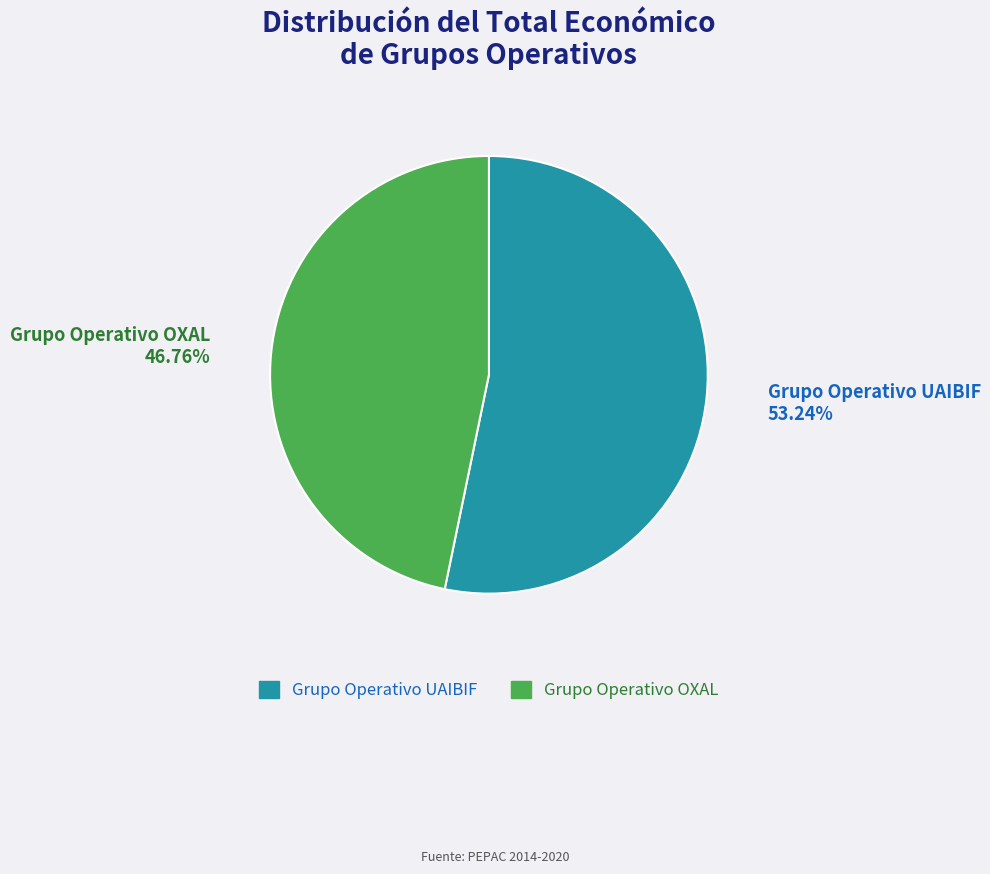

Is there a majority slice in this chart?

Yes